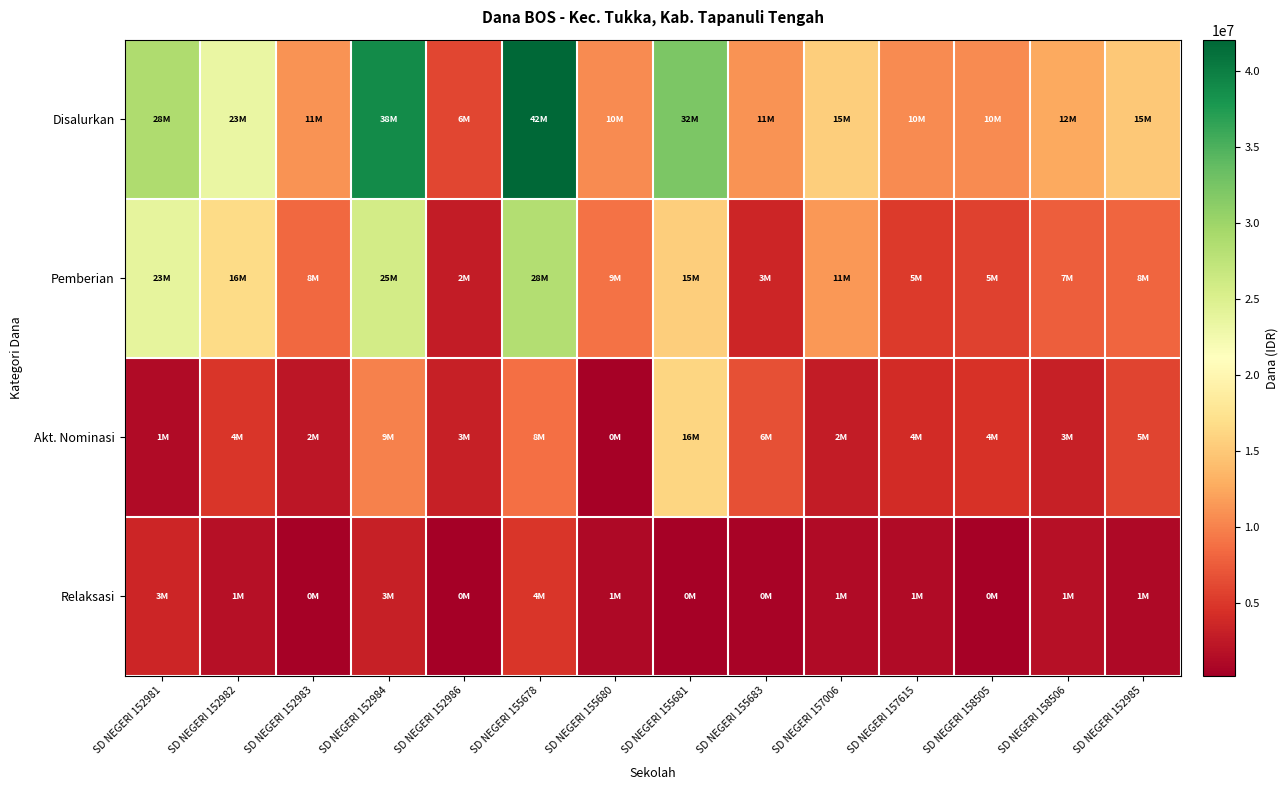

Reading left to right, list all the values displayed in this chart.

Disalurkan: SD NEGERI 152981=28800000	SD NEGERI 152982=23400000	SD NEGERI 152983=11025000	SD NEGERI 152984=38925000	SD NEGERI 152986=6075000	SD NEGERI 155678=42075000	SD NEGERI 155680=10575000	SD NEGERI 155681=32175000	SD NEGERI 155683=11025000	SD NEGERI 157006=15525000	SD NEGERI 157615=10575000	SD NEGERI 158505=10575000	SD NEGERI 158506=12600000	SD NEGERI 152985=15075000
Pemberian: SD NEGERI 152981=23850000	SD NEGERI 152982=16650000	SD NEGERI 152983=8325000	SD NEGERI 152984=25875000	SD NEGERI 152986=2700000	SD NEGERI 155678=28350000	SD NEGERI 155680=9000000	SD NEGERI 155681=15525000	SD NEGERI 155683=3600000	SD NEGERI 157006=11475000	SD NEGERI 157615=5175000	SD NEGERI 158505=5625000	SD NEGERI 158506=7650000	SD NEGERI 152985=8100000
Akt. Nominasi: SD NEGERI 152981=1350000	SD NEGERI 152982=4950000	SD NEGERI 152983=2250000	SD NEGERI 152984=9900000	SD NEGERI 152986=3150000	SD NEGERI 155678=8775000	SD NEGERI 155680=450000	SD NEGERI 155681=16200000	SD NEGERI 155683=6750000	SD NEGERI 157006=2700000	SD NEGERI 157615=4050000	SD NEGERI 158505=4500000	SD NEGERI 158506=3150000	SD NEGERI 152985=5850000
Relaksasi: SD NEGERI 152981=3600000	SD NEGERI 152982=1800000	SD NEGERI 152983=450000	SD NEGERI 152984=3150000	SD NEGERI 152986=225000	SD NEGERI 155678=4950000	SD NEGERI 155680=1125000	SD NEGERI 155681=450000	SD NEGERI 155683=675000	SD NEGERI 157006=1350000	SD NEGERI 157615=1350000	SD NEGERI 158505=450000	SD NEGERI 158506=1800000	SD NEGERI 152985=1125000